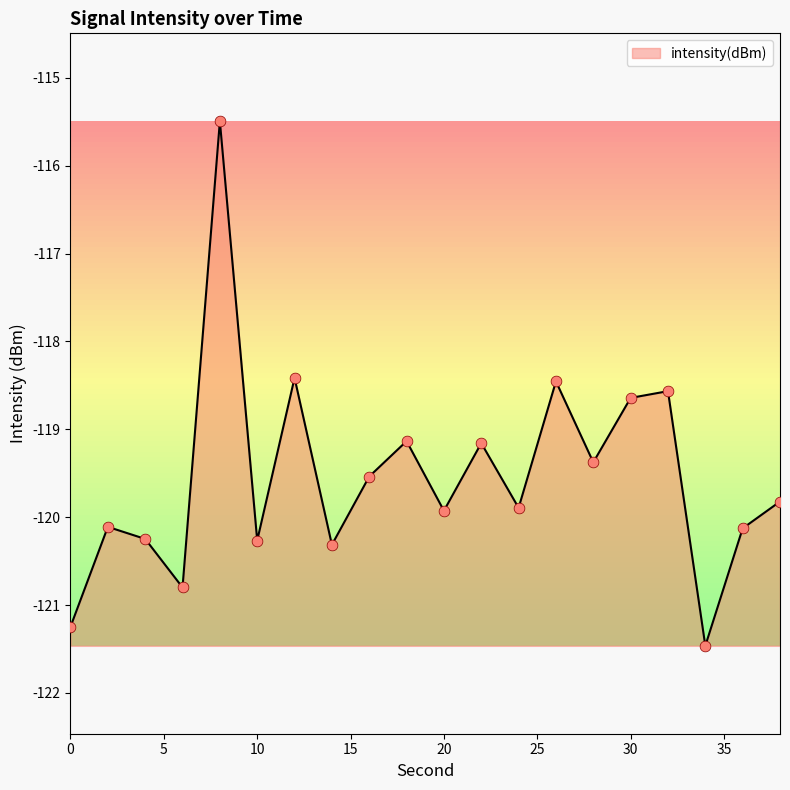

What is the smallest value displayed?

-121.5